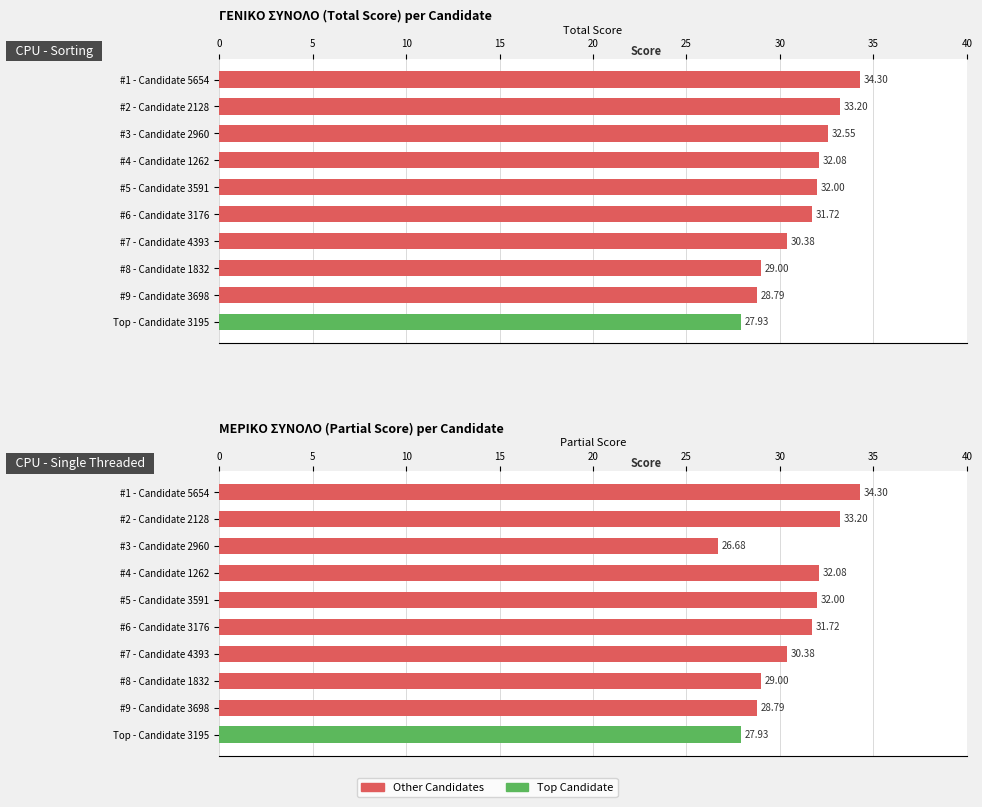

Is it true that ΓΕΝΙΚΟ ΣΥΝΟΛΟ equals 32.0 at #5 - Candidate 3591?

True